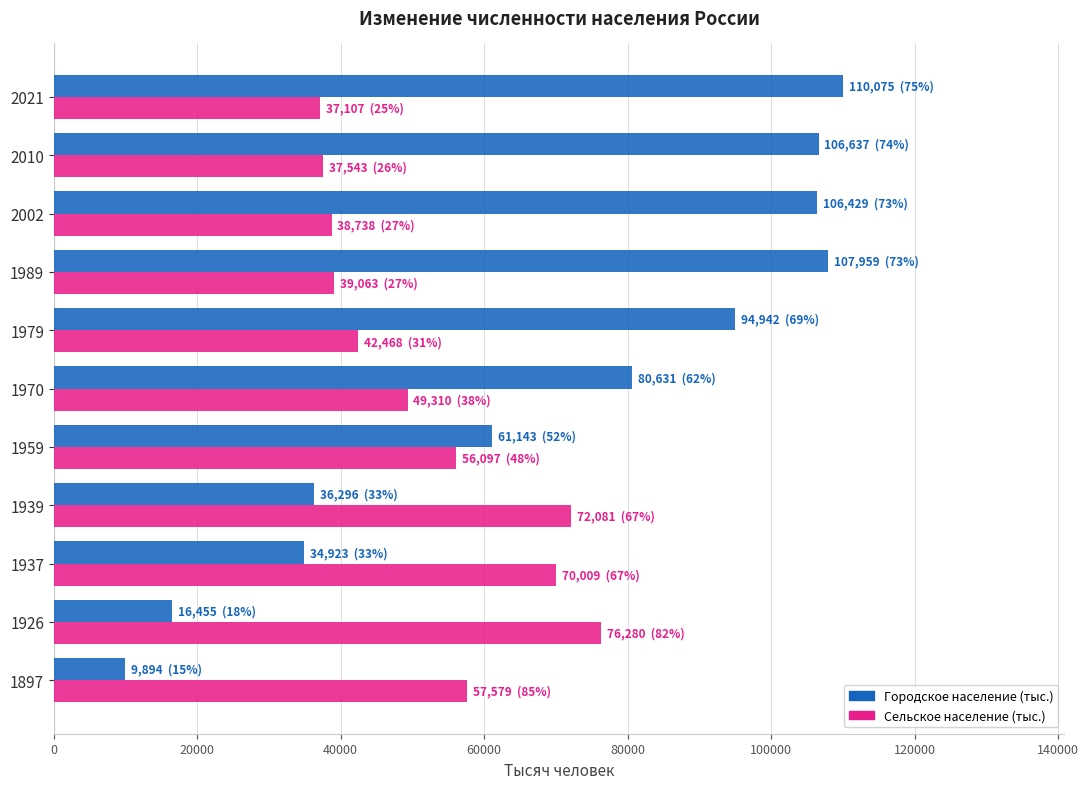

What is the difference between the maximum and minimum values in the Сельское население (тыс.) series?

39173